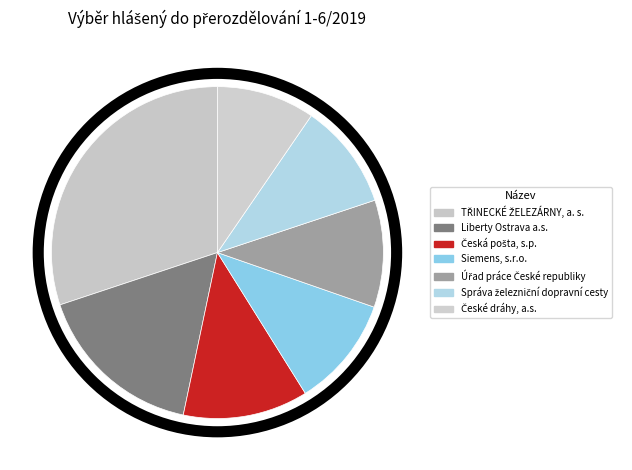

Is the sum of Úřad práce České republiky and Liberty Ostrava a.s. greater than half?

No